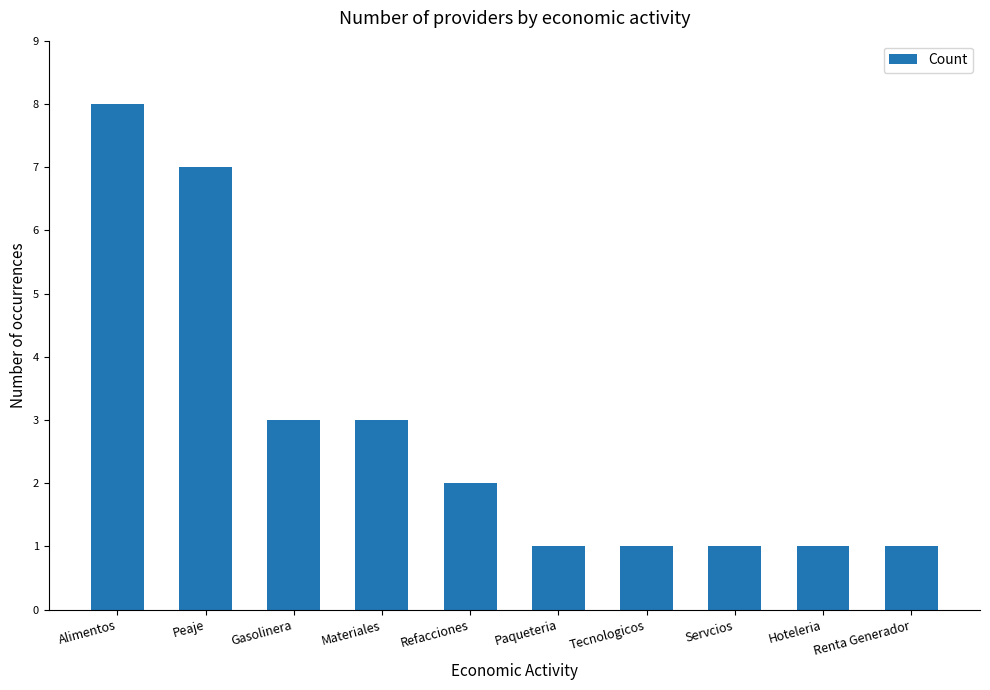

Which label corresponds to the largest value in the chart?

Alimentos